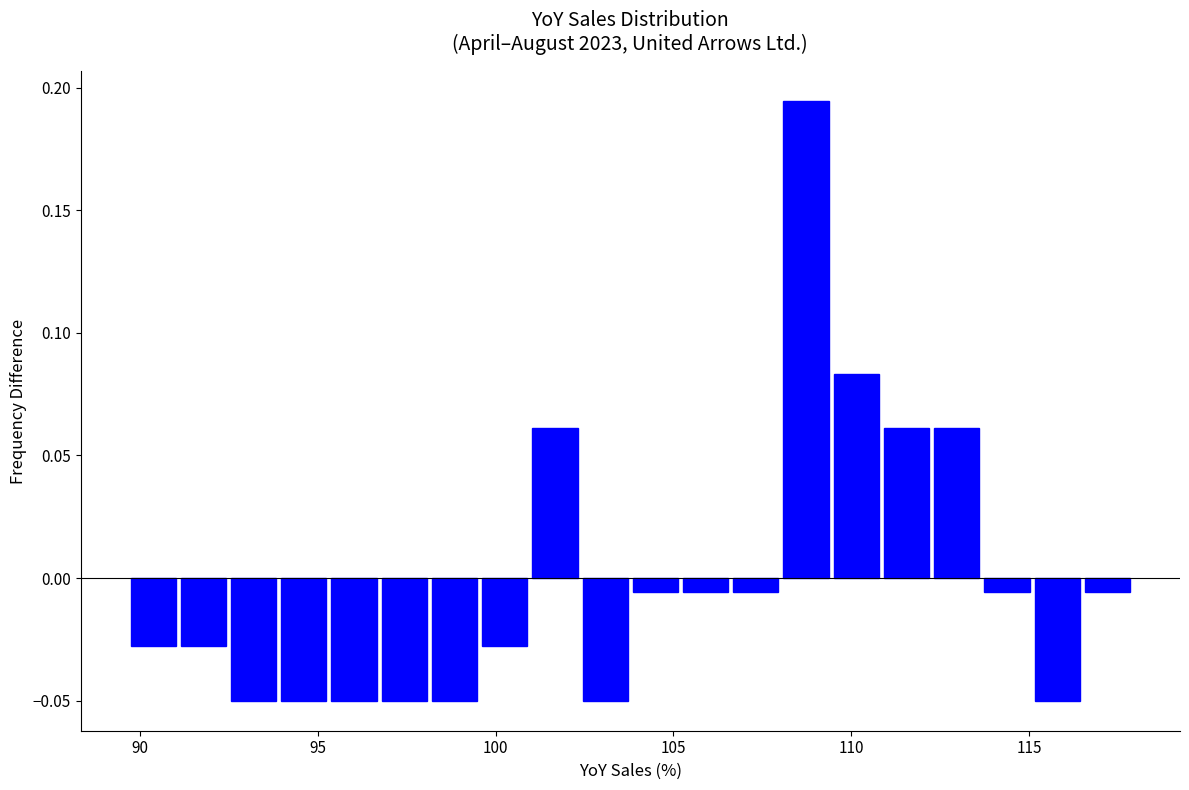

Read against the x-axis, roughly where is the centre of the tallest bar?

108.5